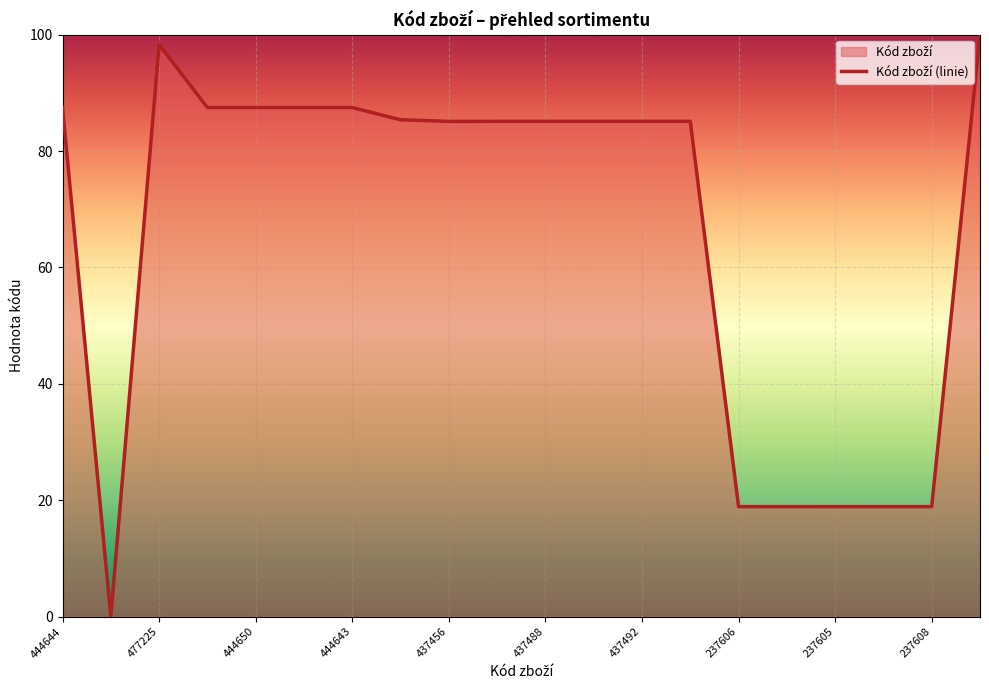

The chart shows a value of 151.2 at 444643. True or false?

False